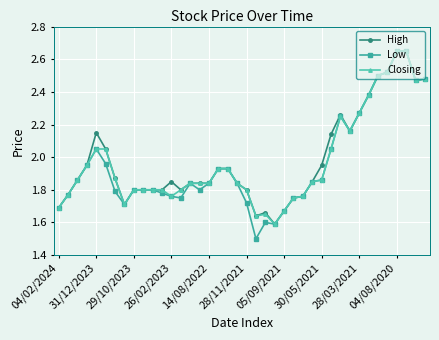

What is the minimum value shown in the chart?

1.5